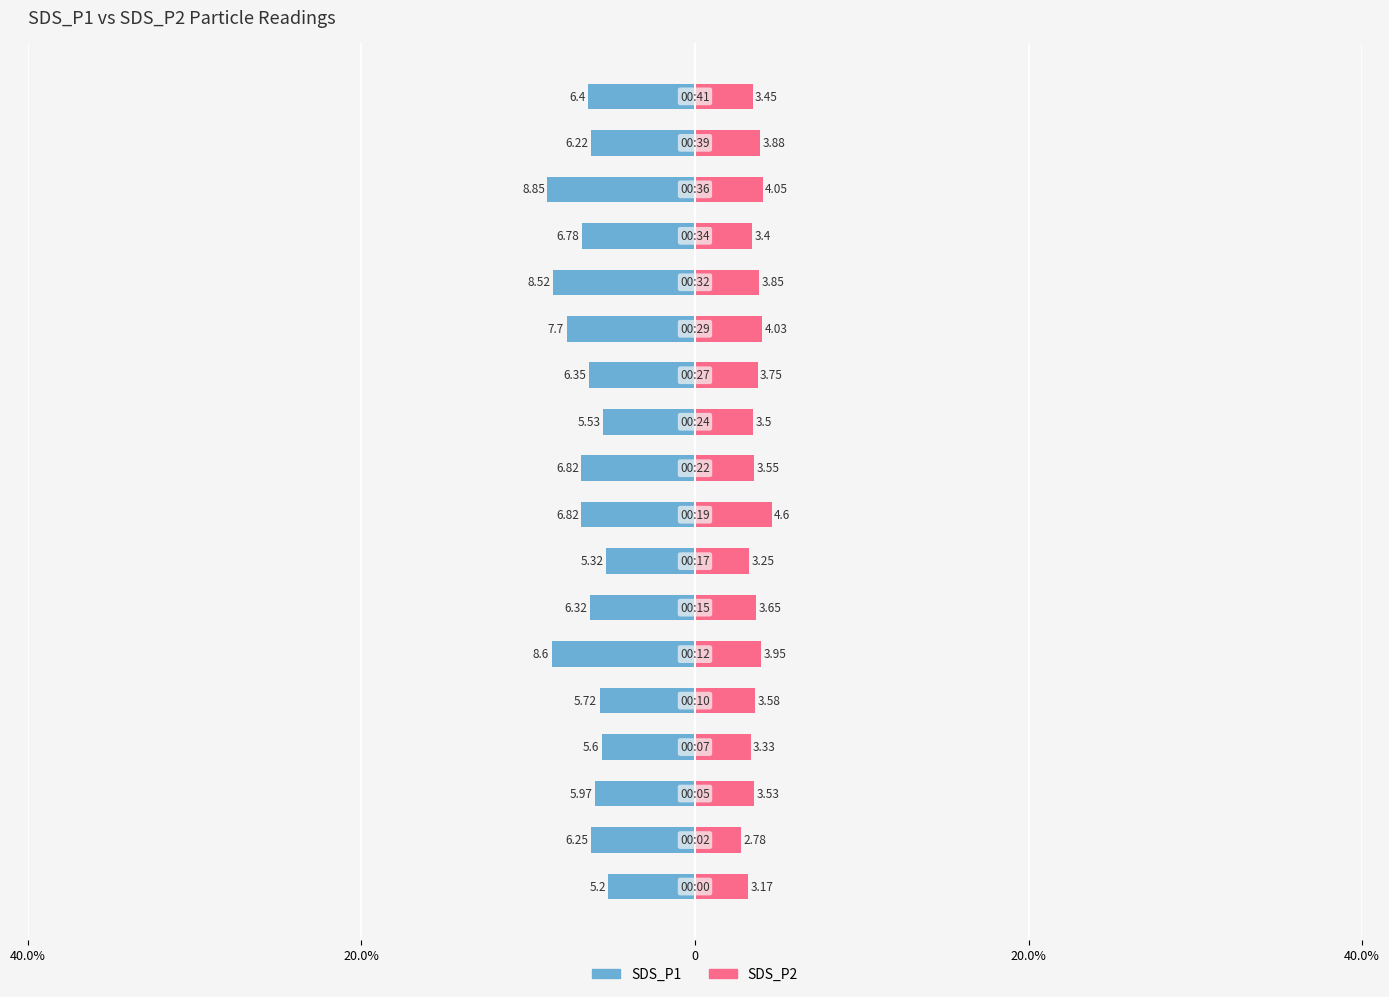

Which series has the largest range (max minus min)?

SDS_P1